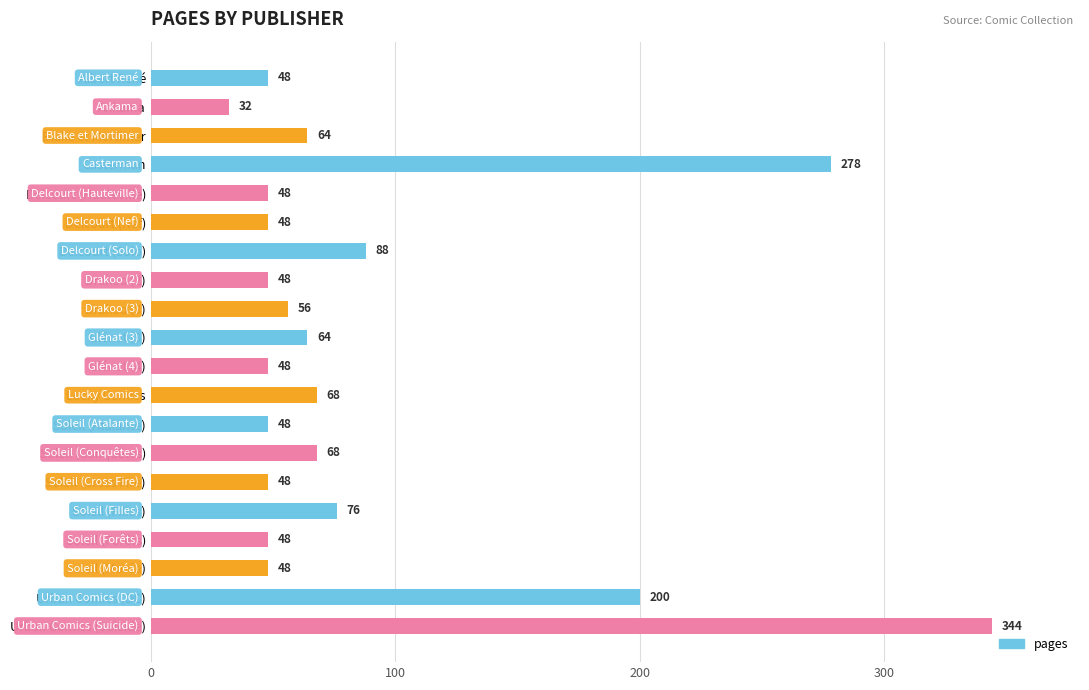

What value does the data have at Soleil (Moréa)?

48